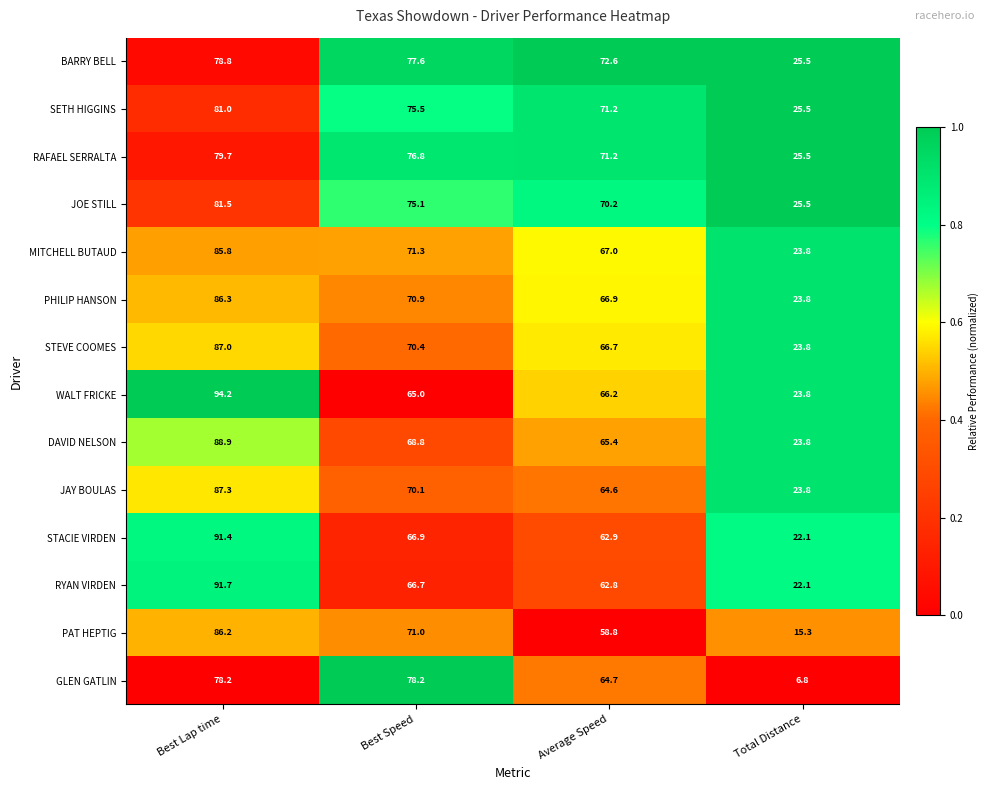

What is the total value across all series at Best Lap time?

1198.0